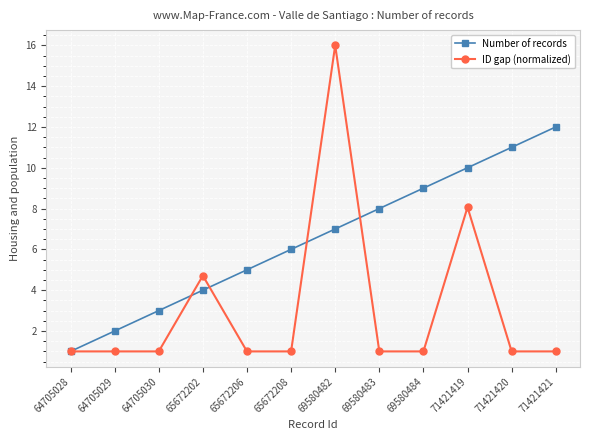

Count the number of categories in the chart.

12